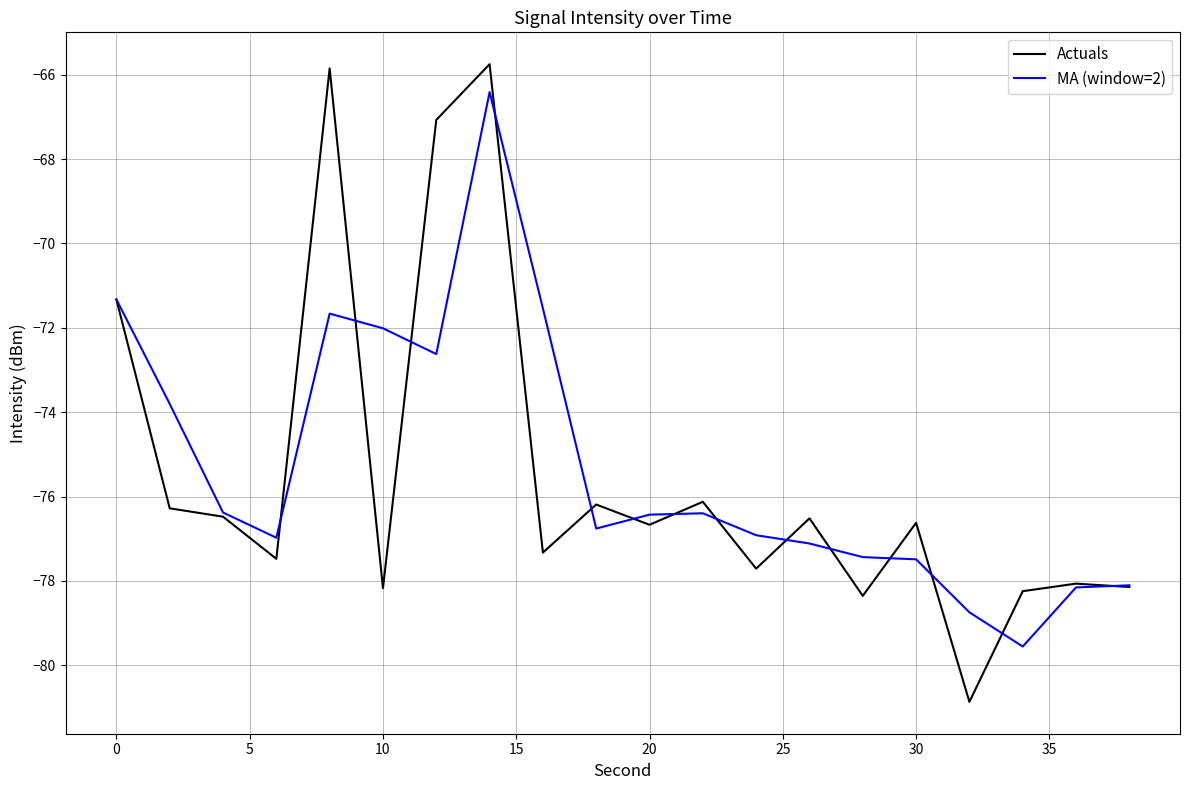

What is the difference between the maximum and minimum values in the MA (window=2) series?

13.1